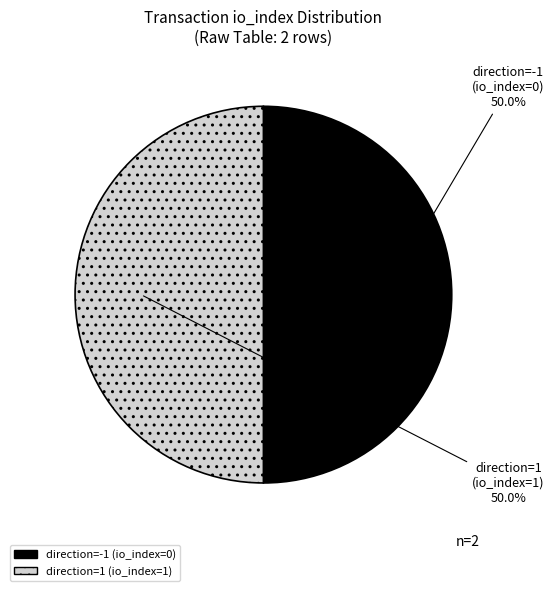

How many slices are in this pie chart?

2